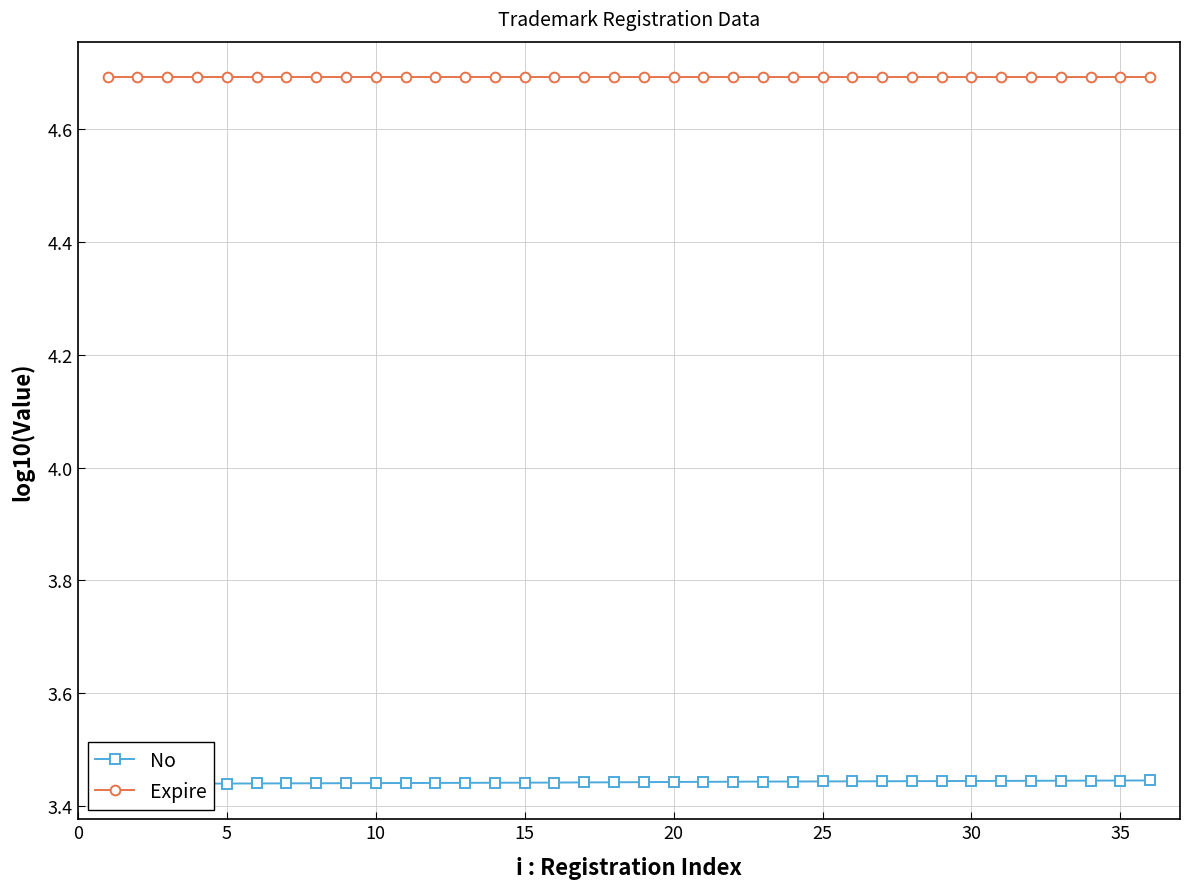

What is the lowest value of the Expire series?

4.7